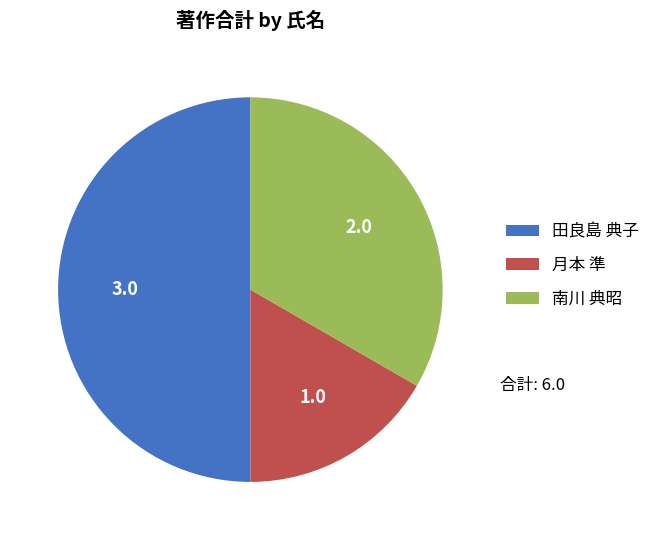

Count the number of slices in the pie.

3